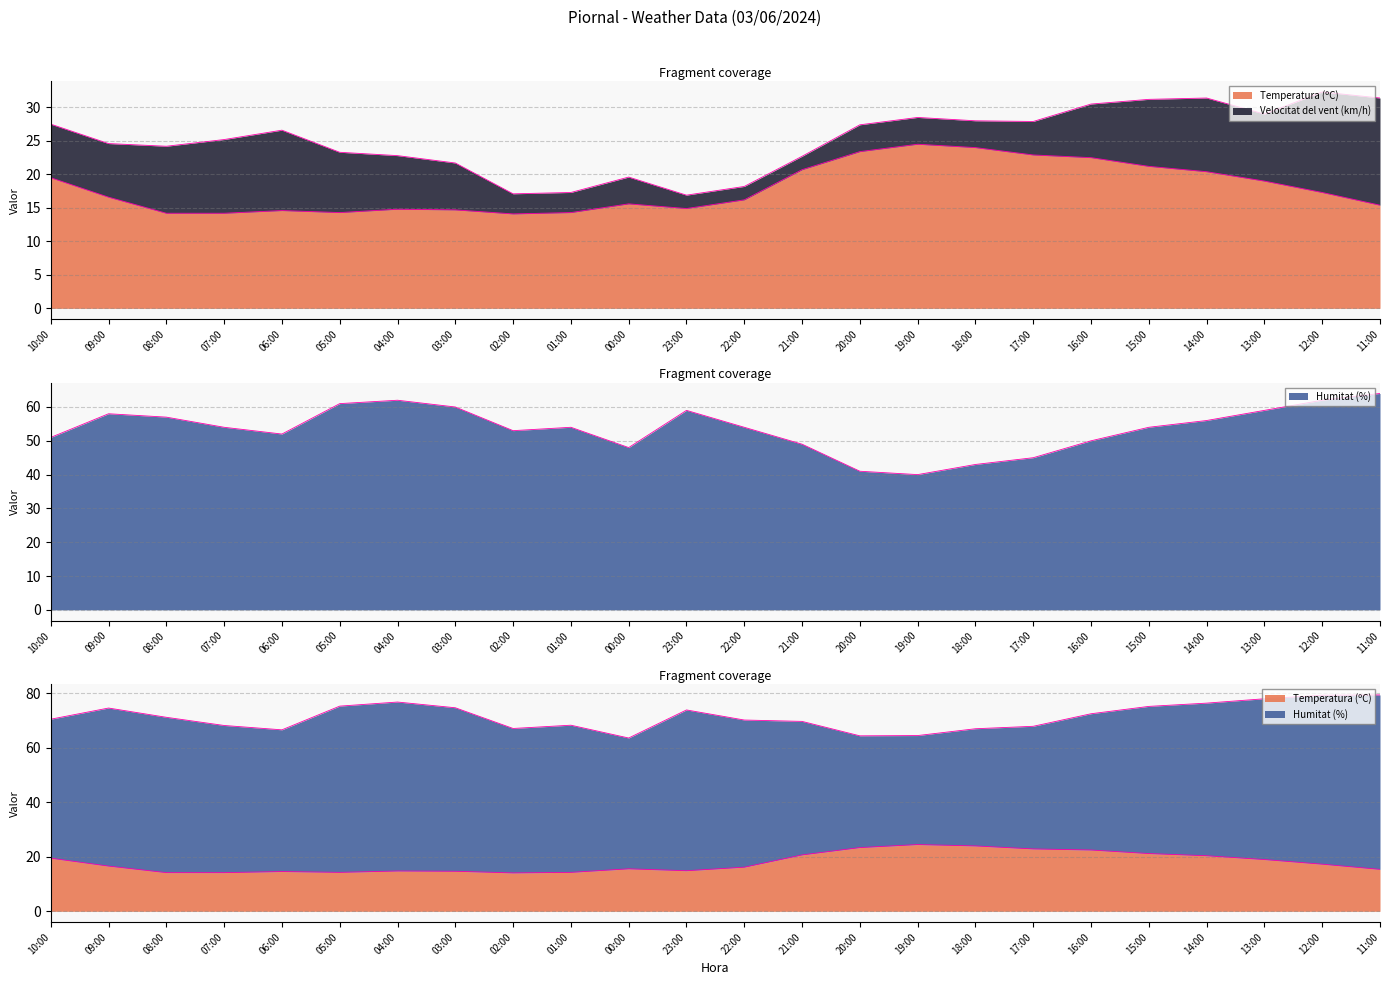

True or false: Humitat (%) and Temperatura (ºC) intersect in this chart.

False